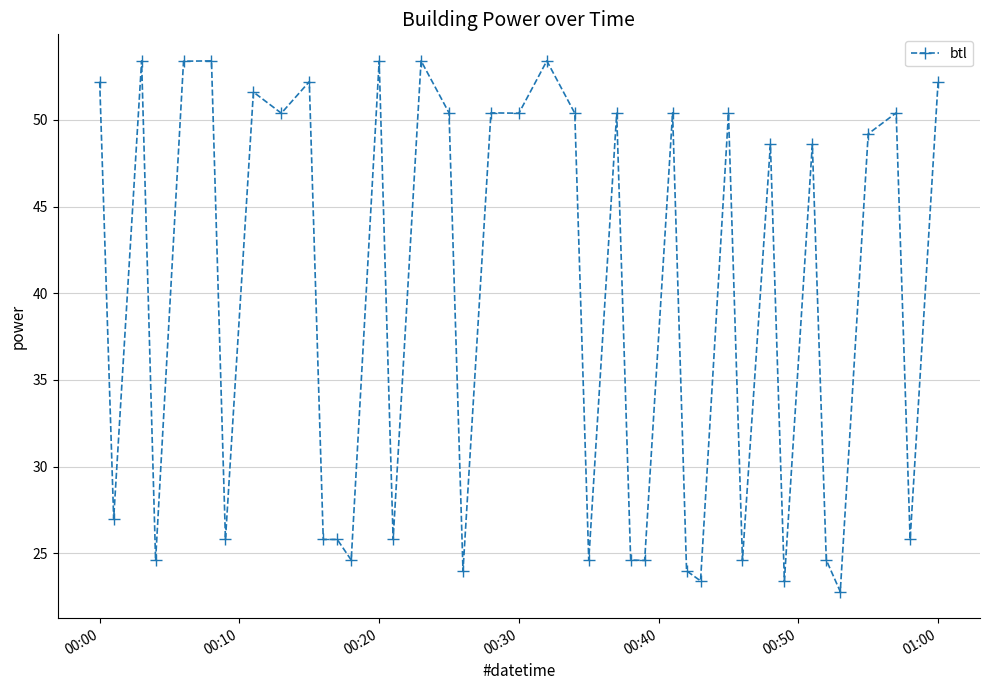

What is the smallest value displayed?

22.8